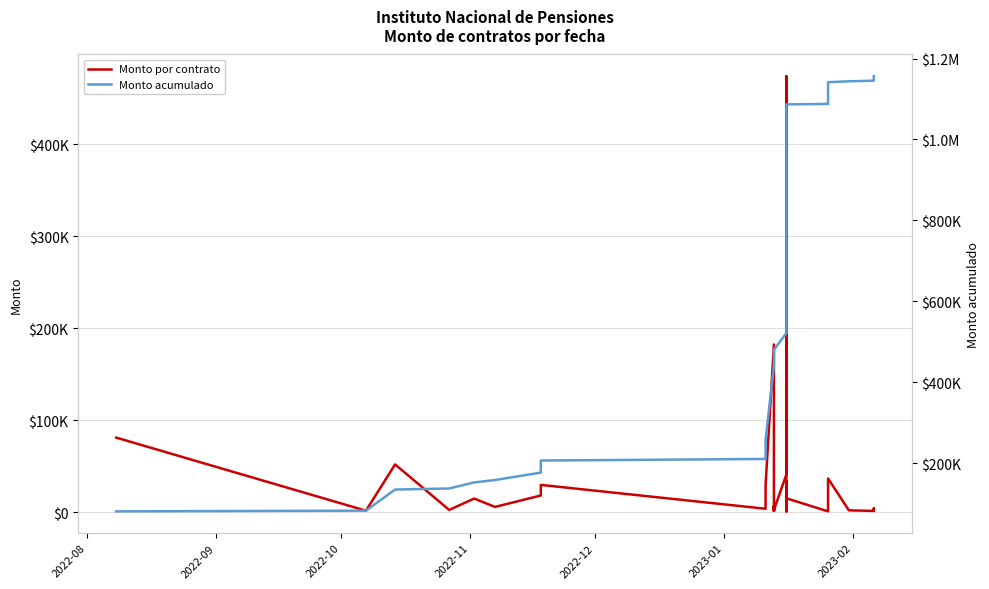

What is the greatest value displayed?

1156229.9